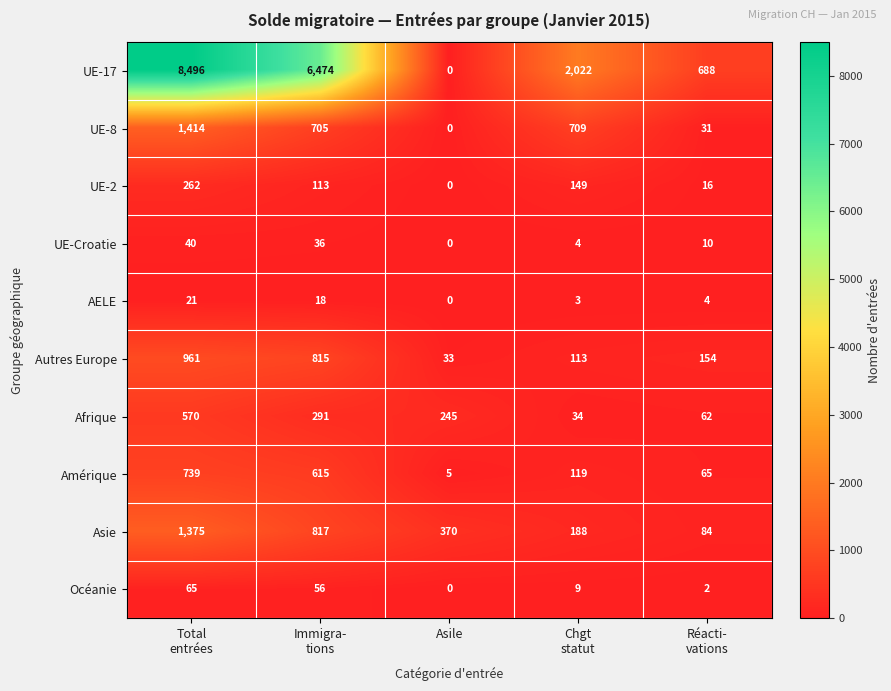

Is it true that Afrique equals 245 at Asile?

True